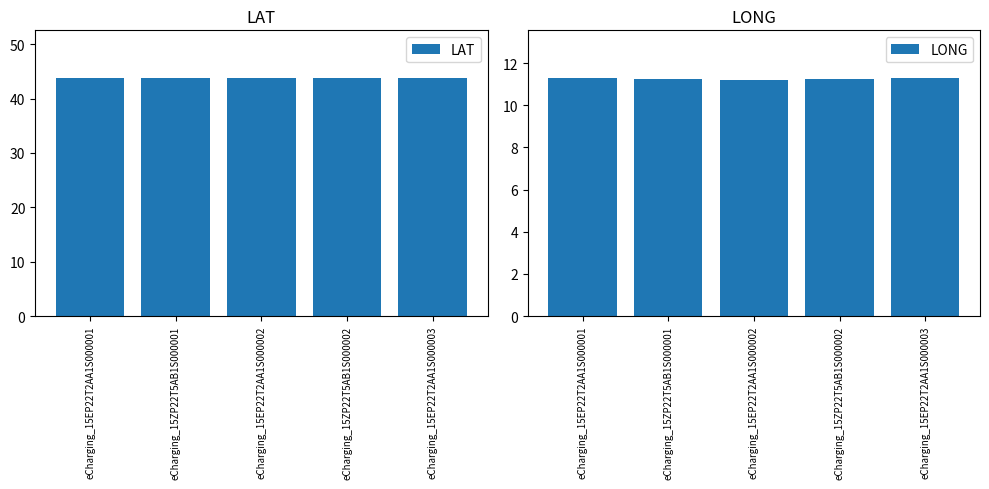

True or false: LAT has a value of 59.5 at eCharging_15EP22T2AA1S000002.

False